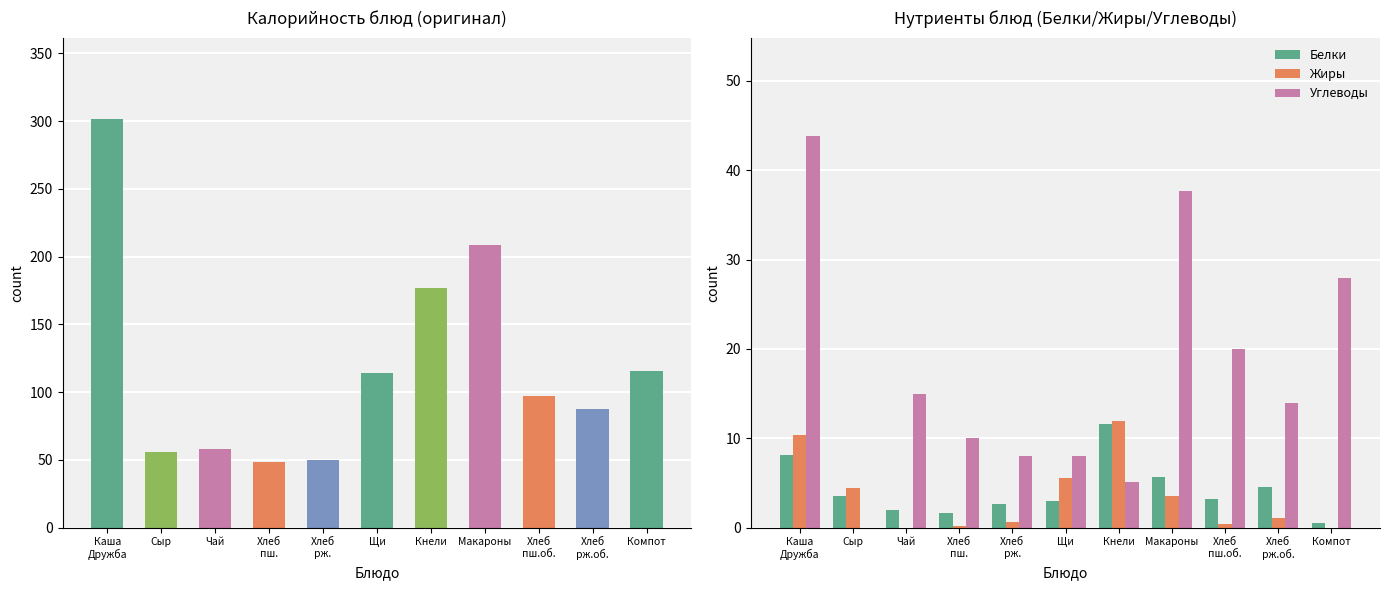

At which label does Углеводы first exceed 14?

Каша
Дружба